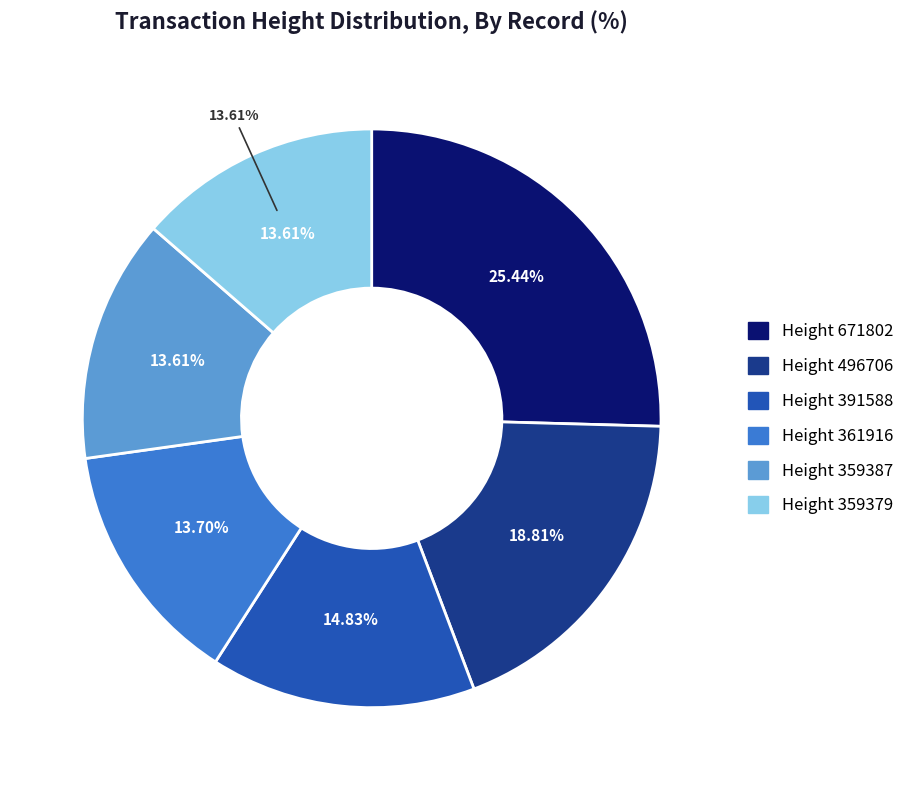

The 391588 slice represents 15% of the pie. True or false?

True